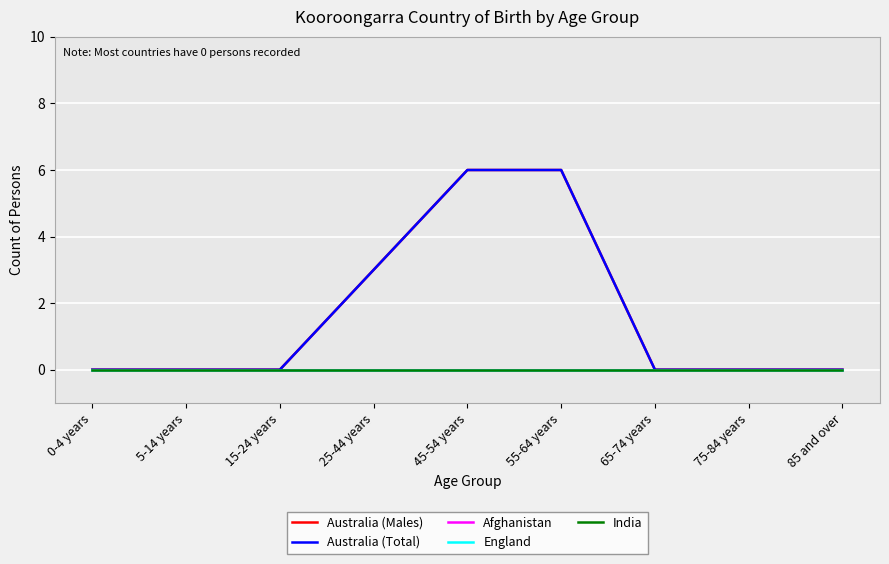

Does the chart have visible grid lines?

Yes